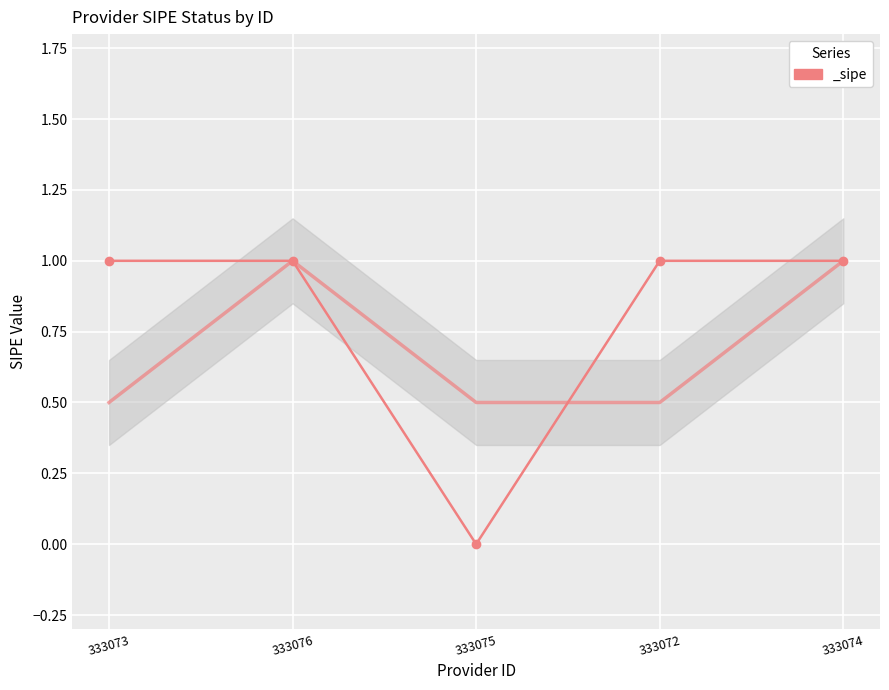

Reading left to right, extract all data points from this chart.

1	1	0	1	1